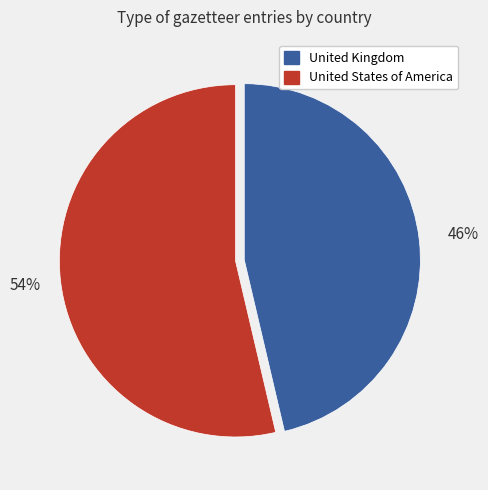

Which category has the biggest portion of the pie?

United States of America